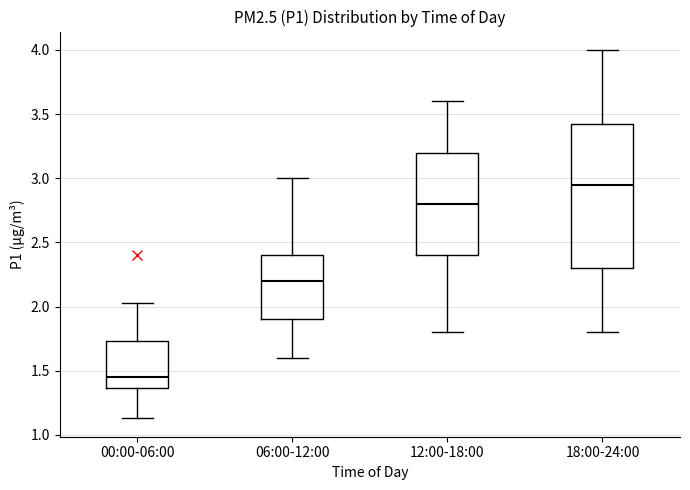

Which box's median line is the highest?

18:00-24:00